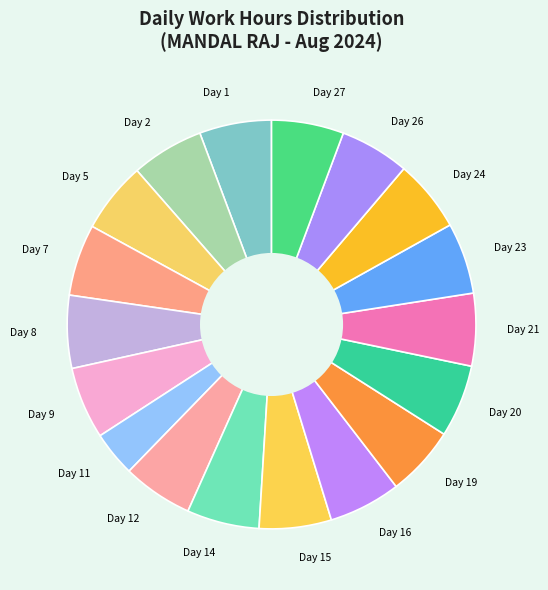

Which category has the smallest portion of the pie?

Day 11